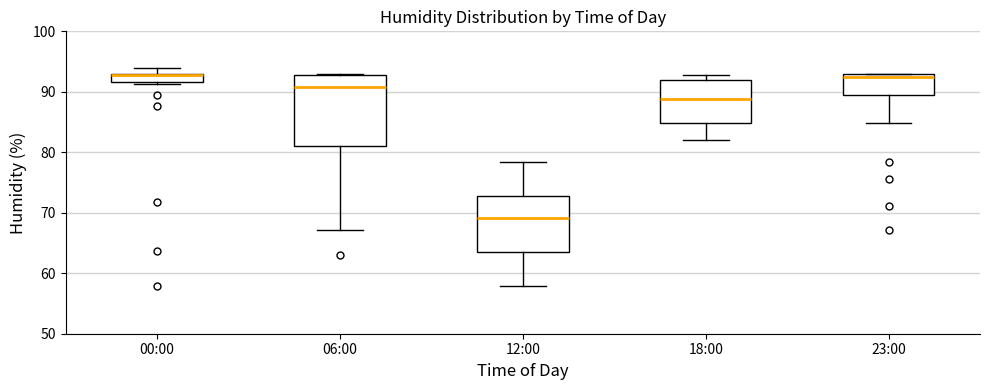

Which box is the tallest, from its lower edge to its upper edge?

06:00